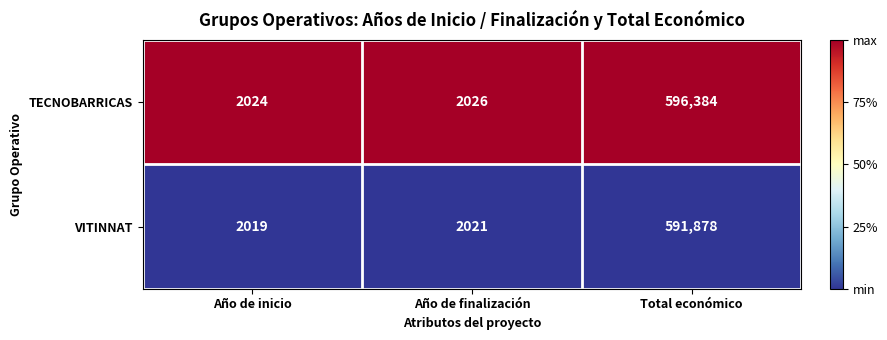

Where is VITINNAT nearest to the value 296948?

Año de finalización